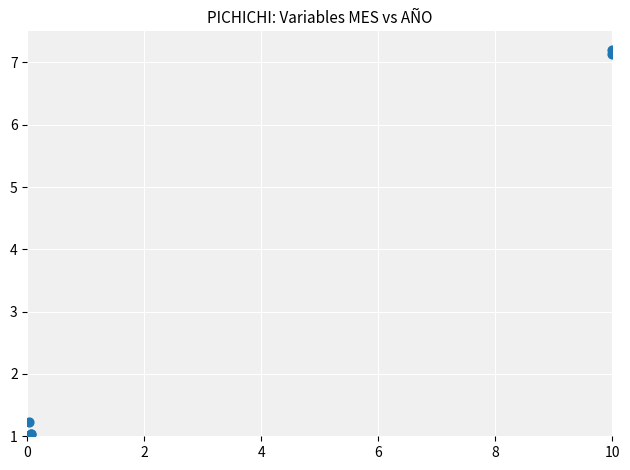

What Y value in the scatter plot is closest to 4?

1.2